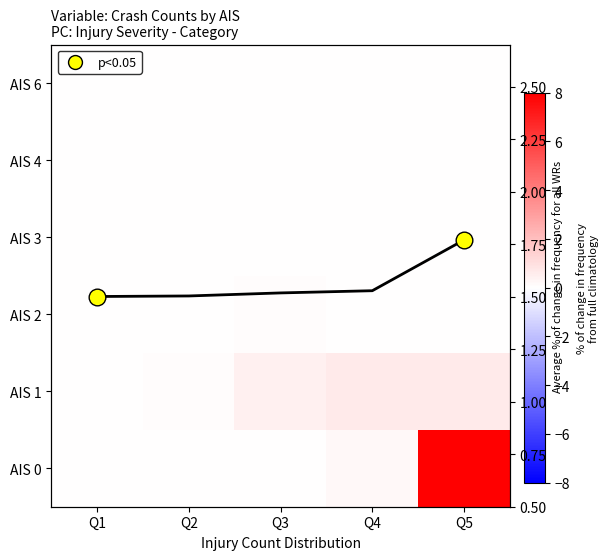

What is the total value across all series at Q5?

10.4